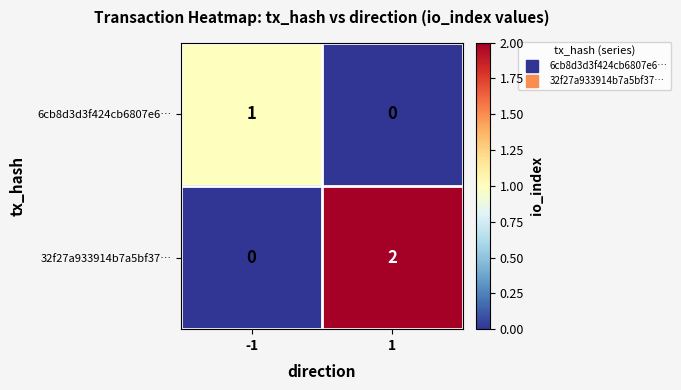

Which series has the largest total across all categories?

32f27a933914b7a5bf37…